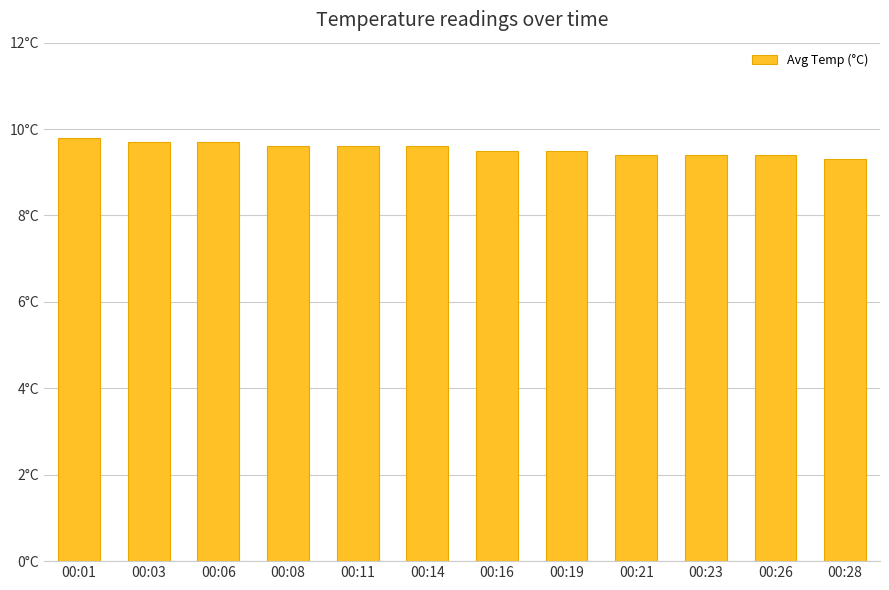

What is the smallest value displayed?

9.3